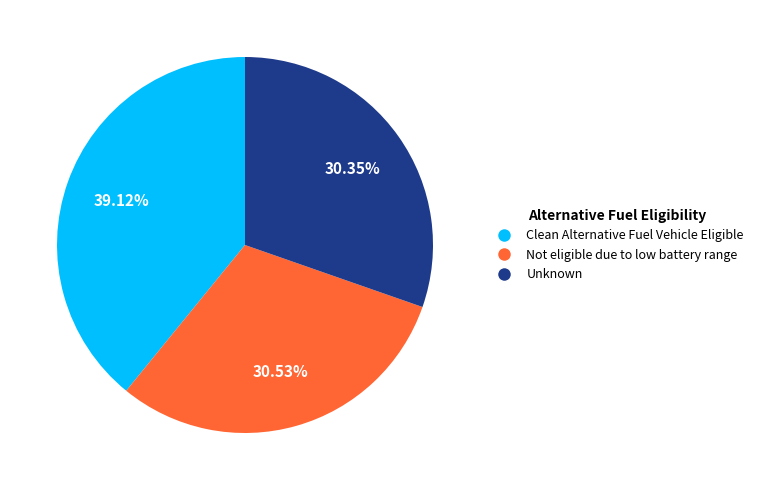

Which has a higher value, Clean Alternative Fuel Vehicle Eligible or Unknown?

Clean Alternative Fuel Vehicle Eligible